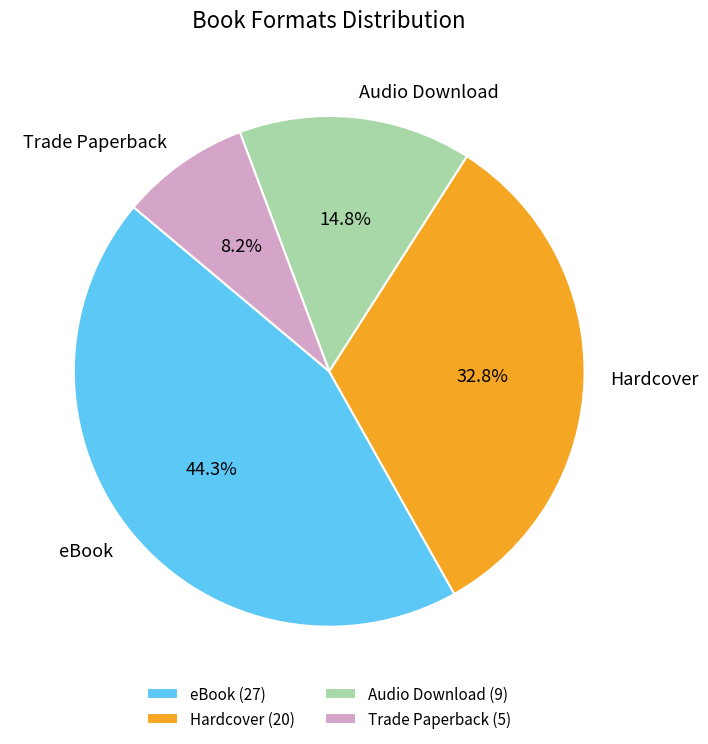

What is the largest slice in the pie chart?

eBook